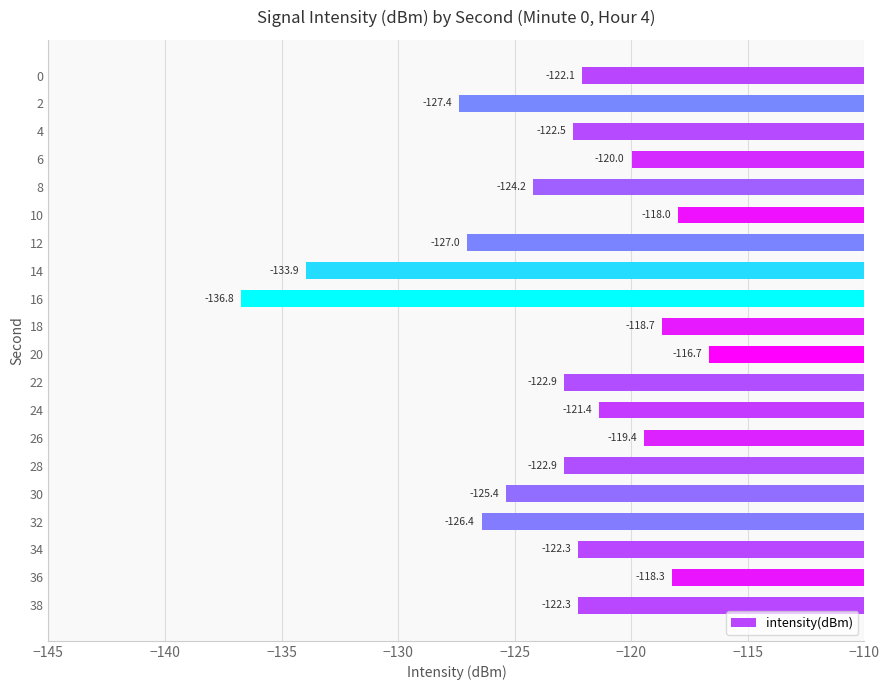

What is the change in value from 0 to 28?

-0.8